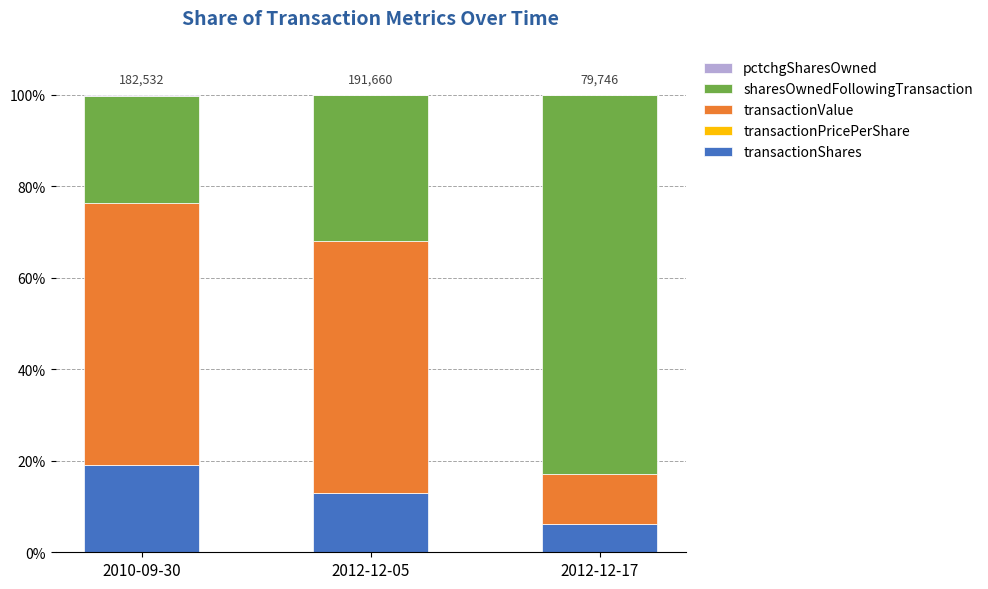

Which category has the highest value in the transactionShares series?

2010-09-30